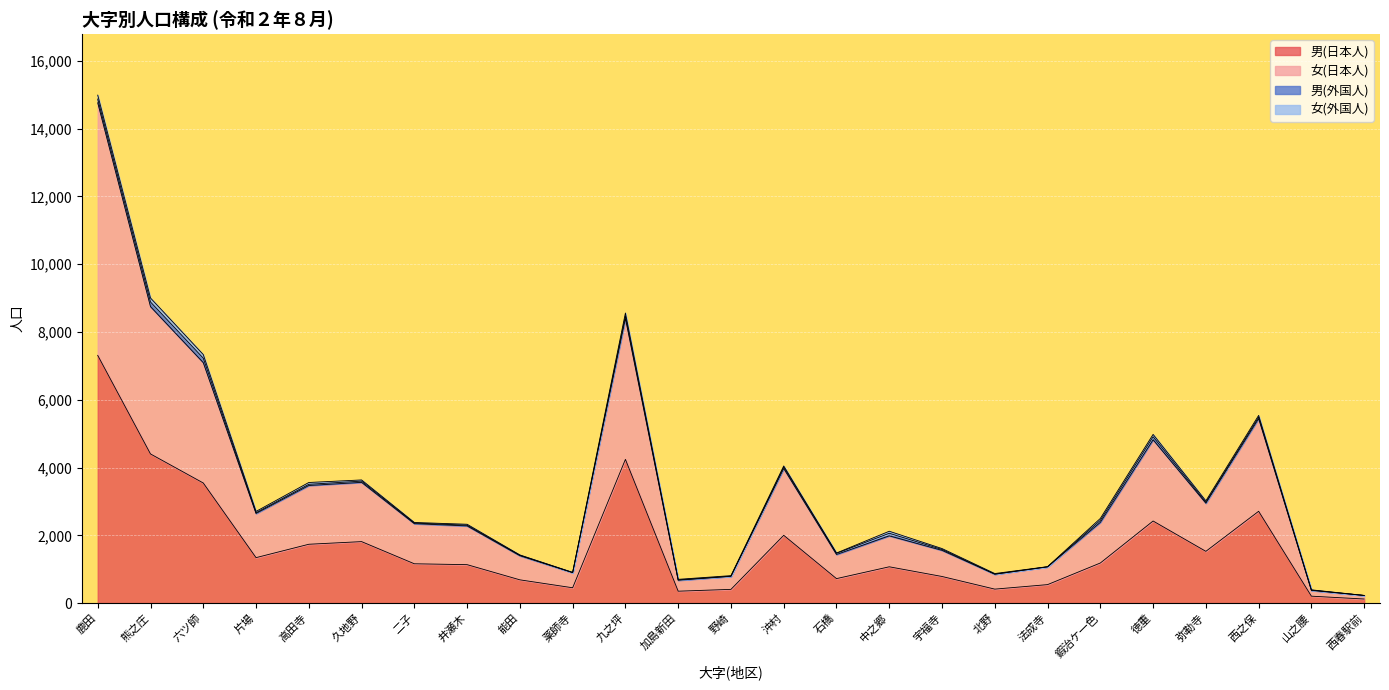

Between 北野 and 石橋, which is larger?

石橋